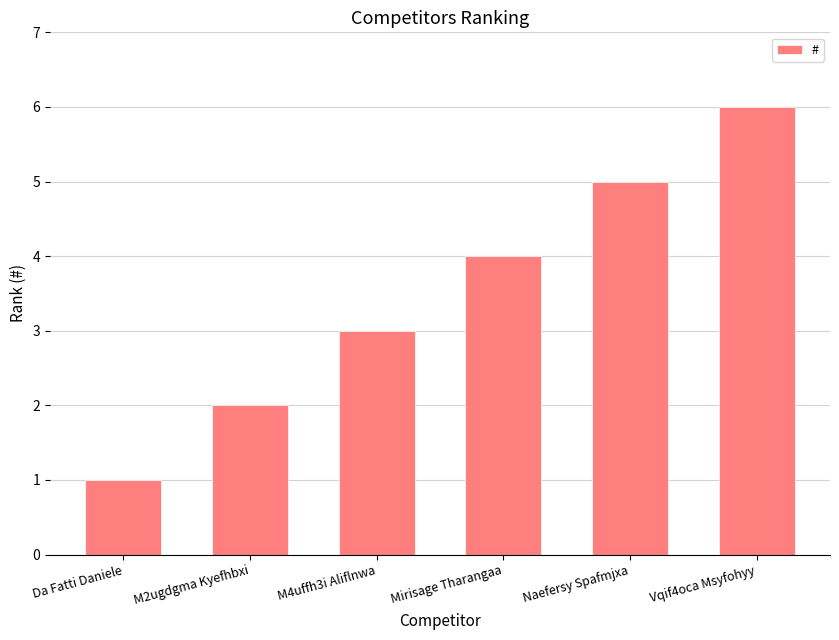

What is the greatest value displayed?

6